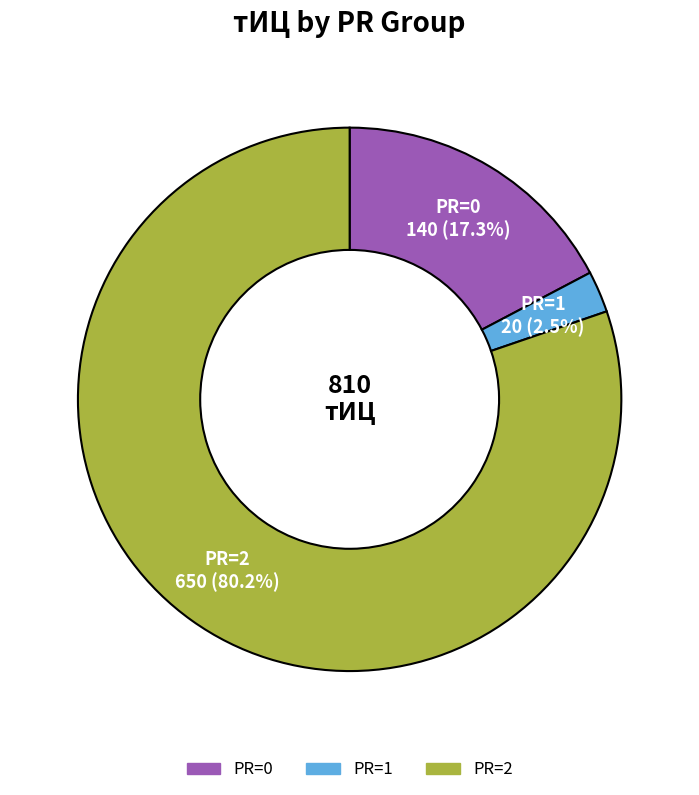

Does any single category account for the majority?

Yes